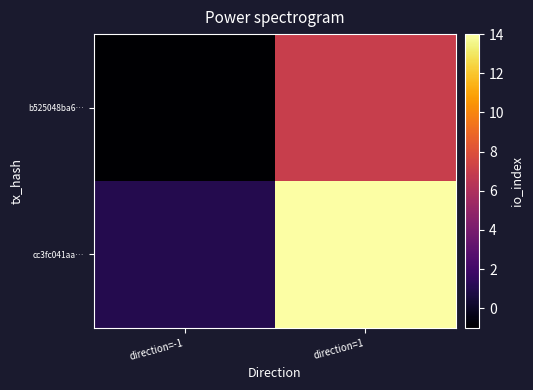

Which series has the largest total across all categories?

cc3fc041aa…